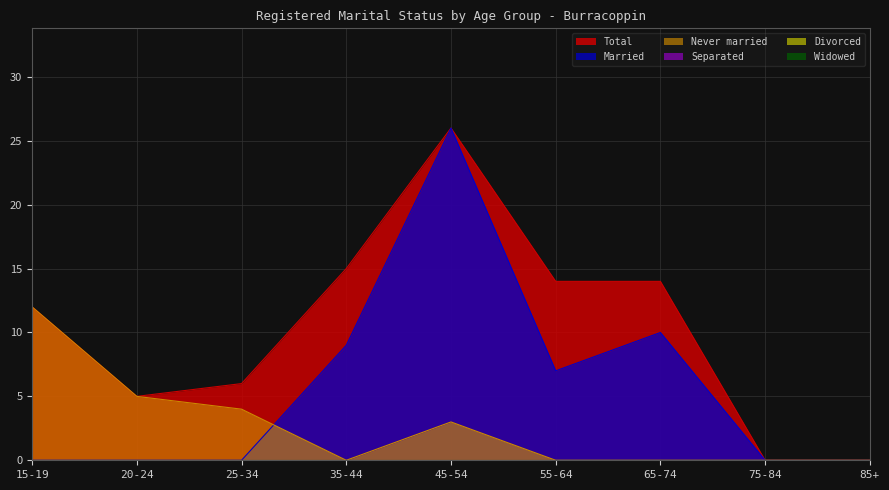

At which category does Married reach its first local peak?

45-54